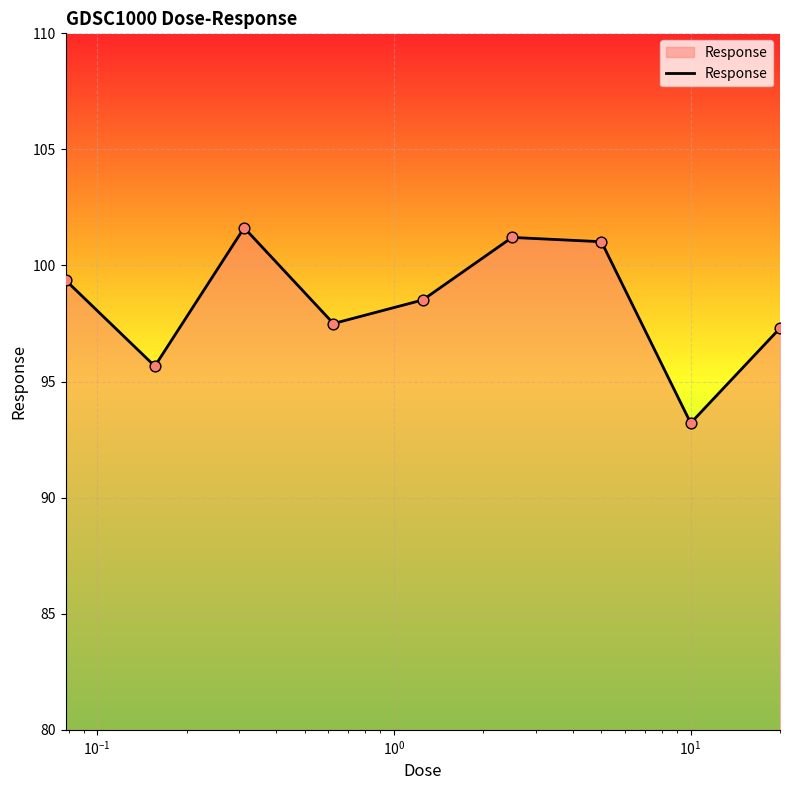

What is the difference between the maximum and minimum values?

8.4